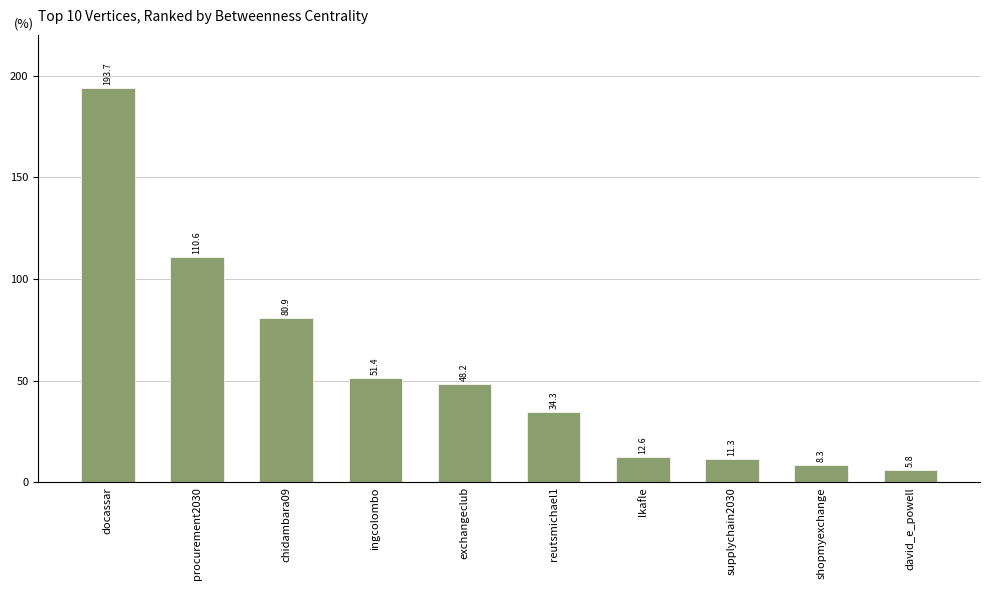

What position from the right is procurement2030?

9